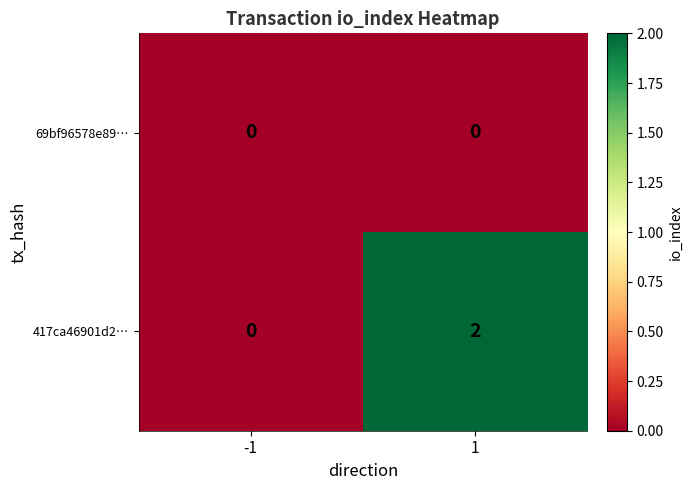

Reading left to right, list all the values displayed in this chart.

69bf96578e89…: 0	0
417ca46901d2…: 0	2